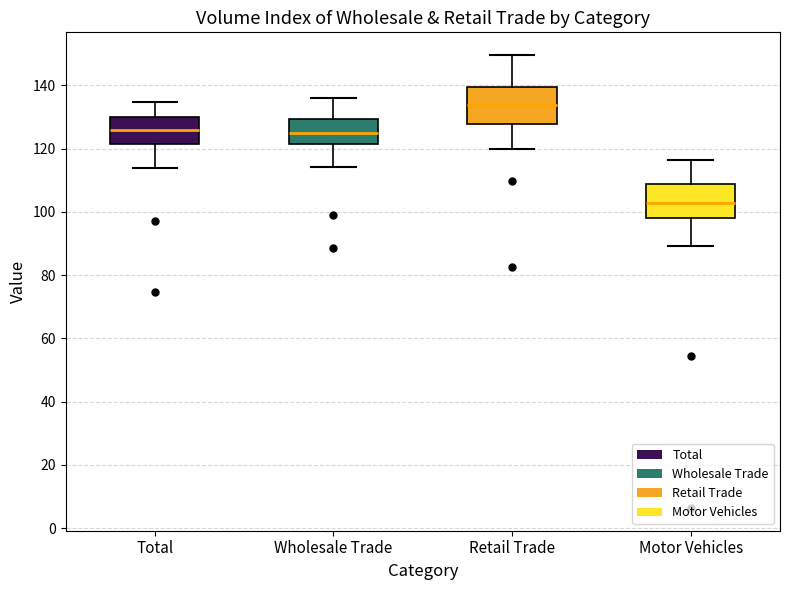

Where does the upper whisker of the box for Wholesale Trade end on the y-axis? The values are not printed on the chart, so give them approximately, as read against the axis.

136